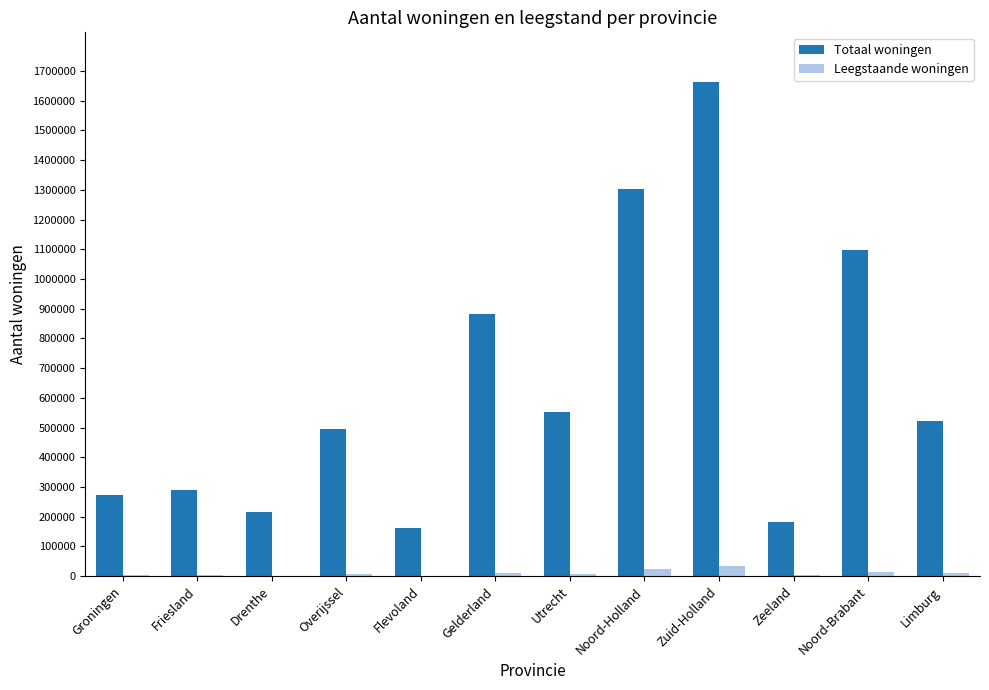

Which series has the largest total across all categories?

Totaal woningen